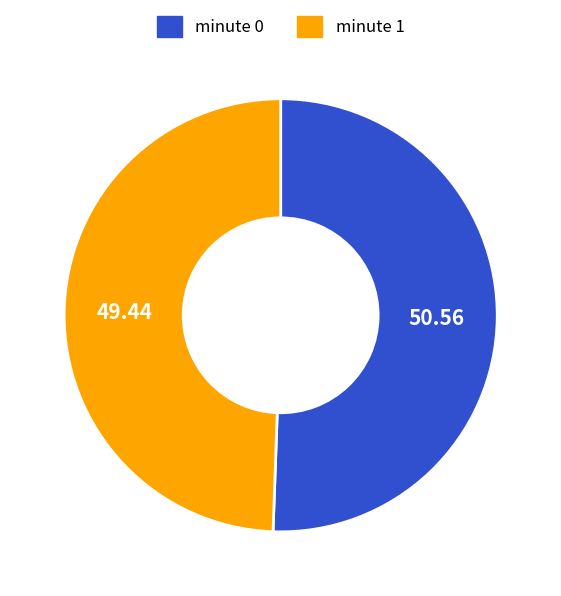

Which has a higher value, minute 0 or minute 1?

minute 0